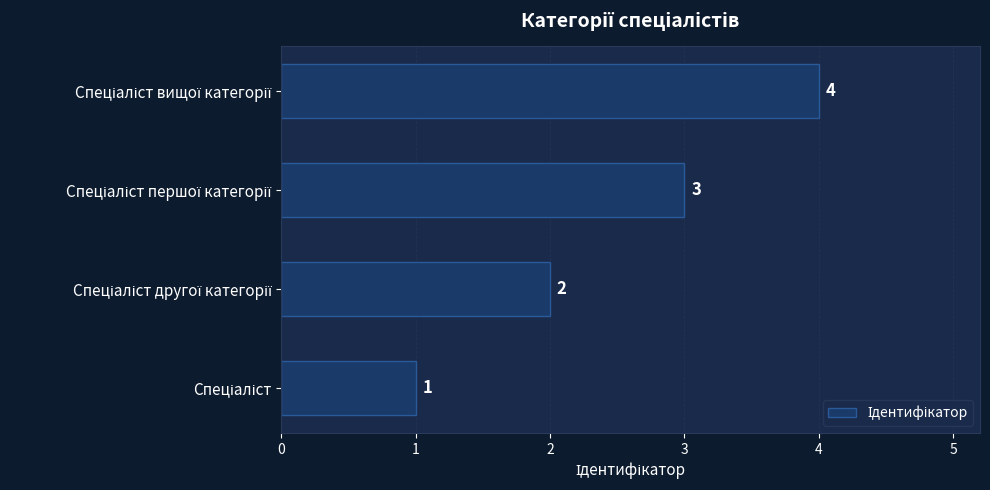

What is the difference between the maximum and minimum values?

3